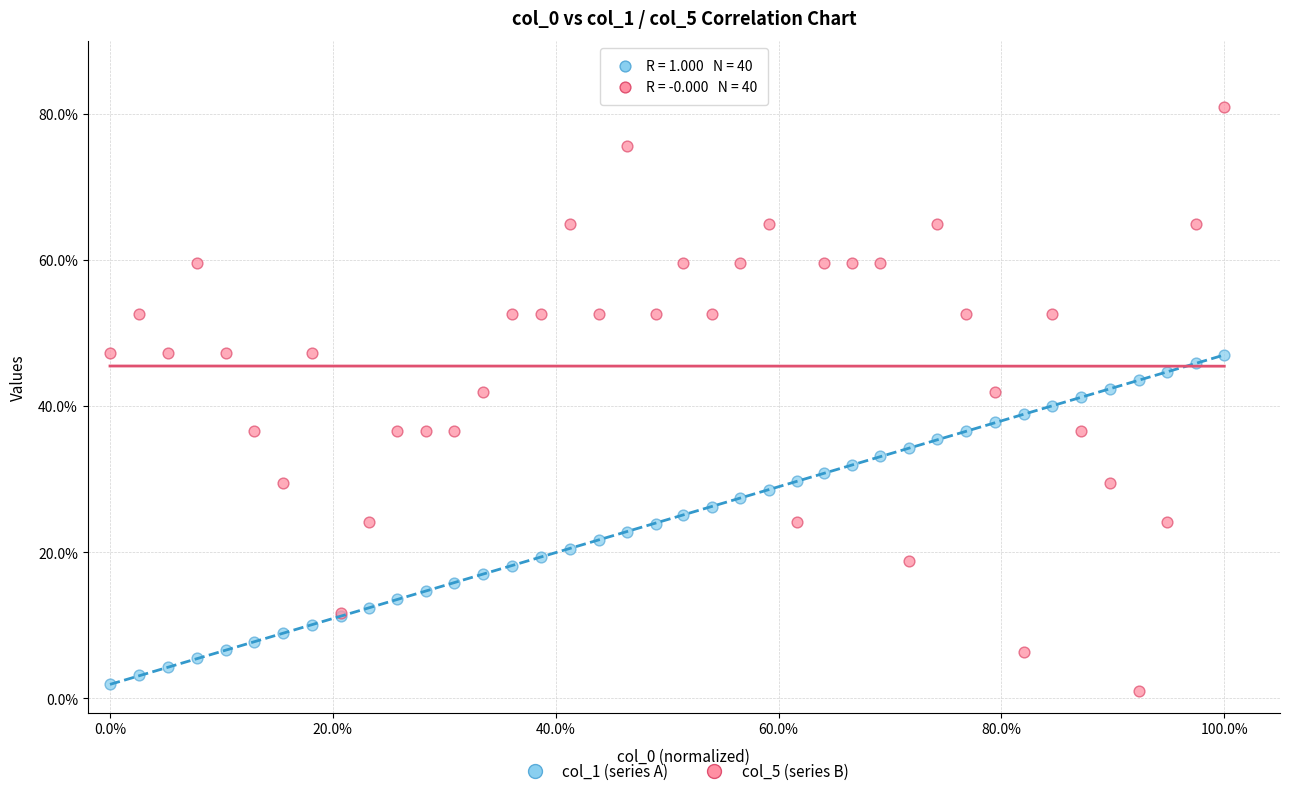

What is the X range (max minus min) for the scatter plot?

1.0